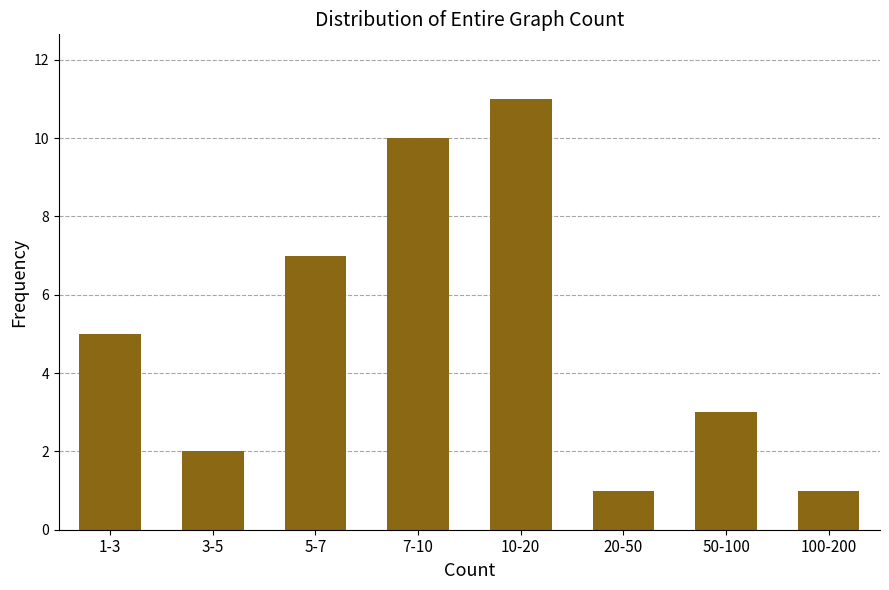

Reading right to left, list all the values displayed in this chart.

1	3	1	11	10	7	2	5